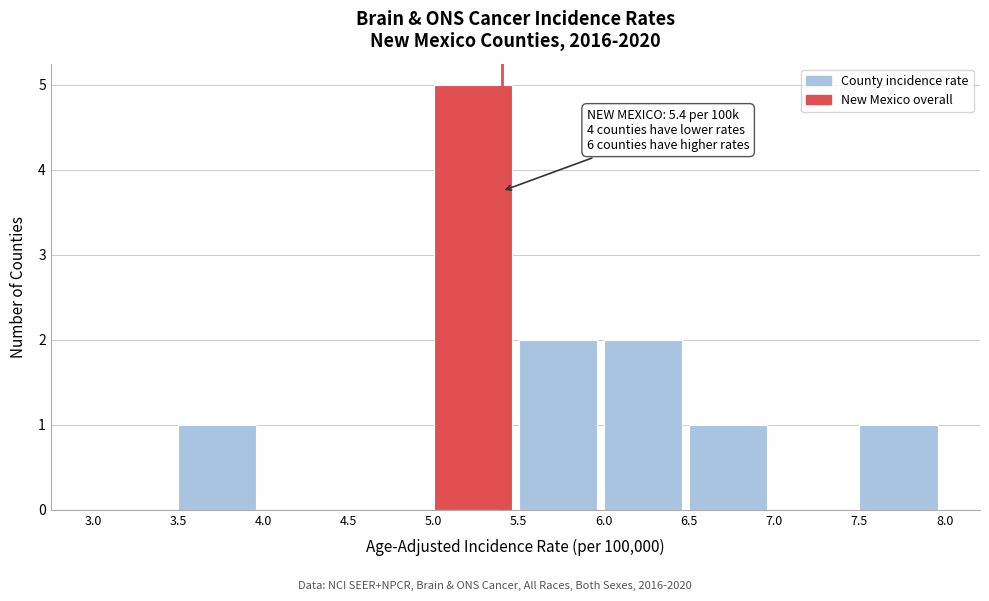

Which range on the x-axis has the tallest bar?

5.0 to 5.5